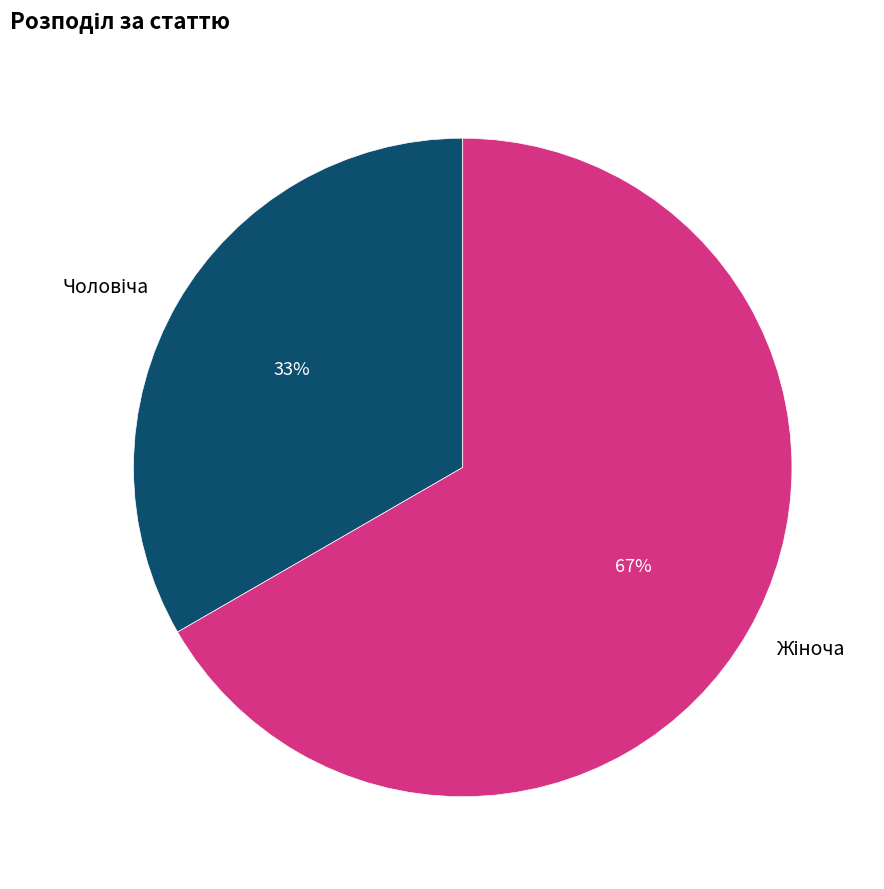

Is there any slice that represents more than half of the pie?

Yes